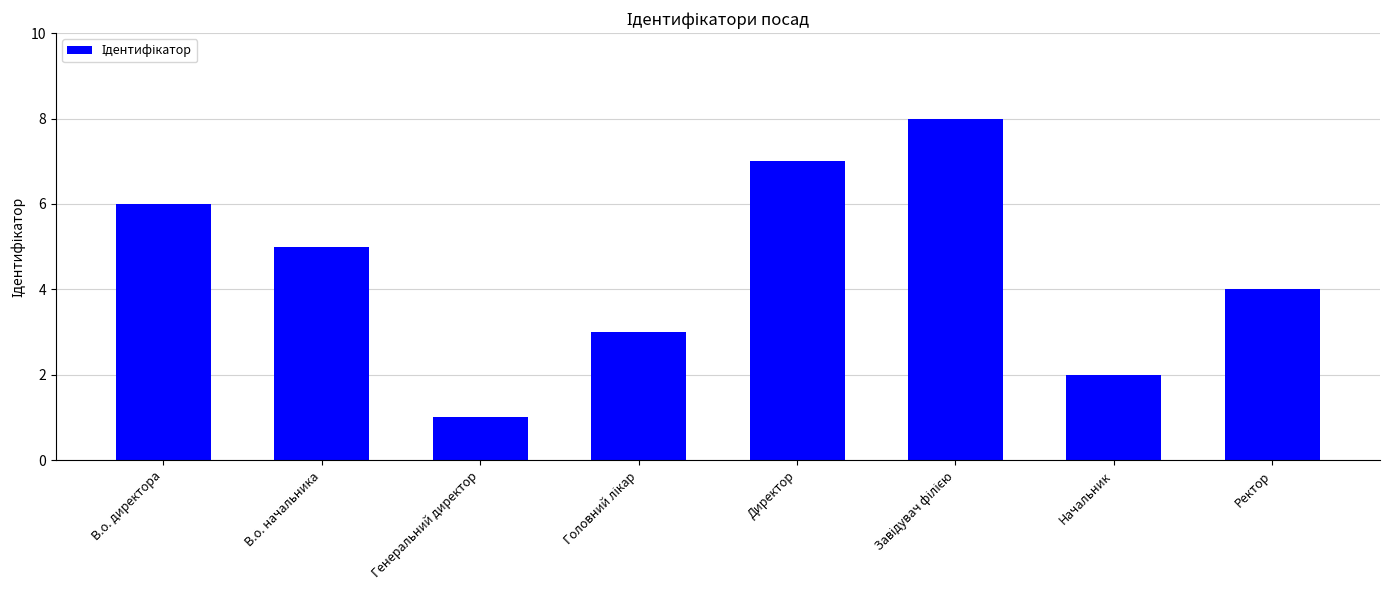

Does the chart contain any negative values?

No